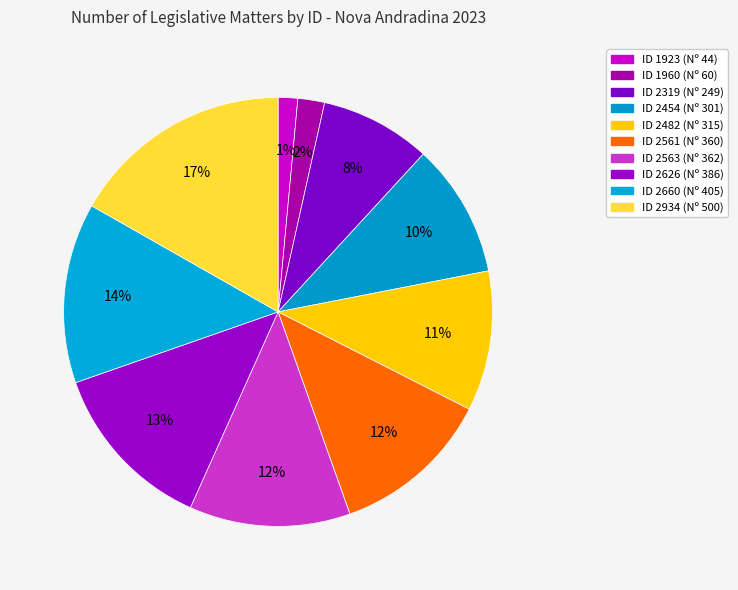

Is there any slice that represents more than half of the pie?

No